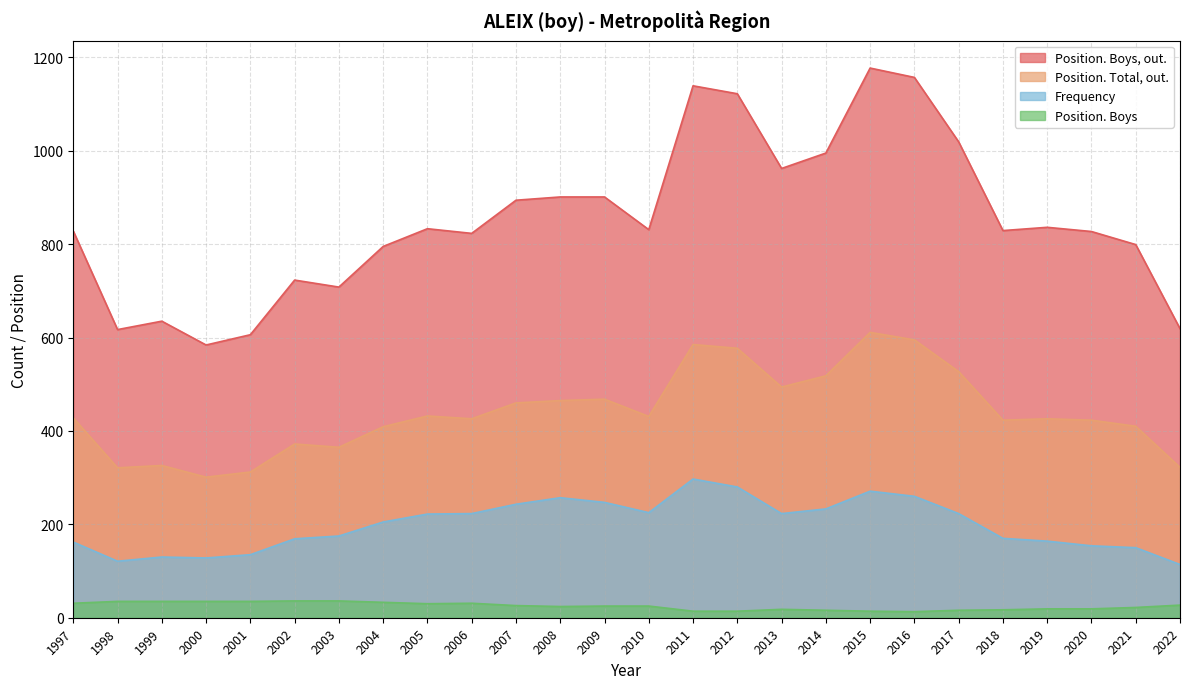

What is the sum of all Position. Boys, out. values?

22160